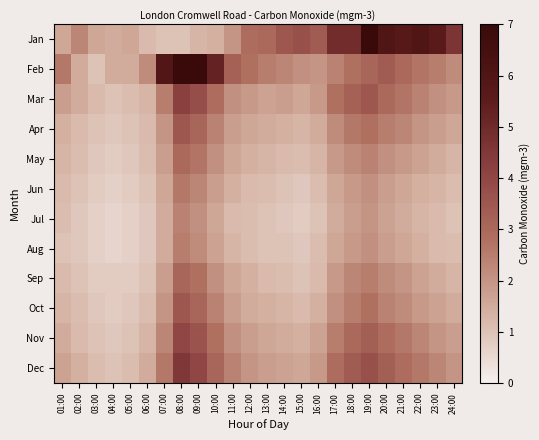

Reading left to right, list all the values displayed in this chart.

Jan: 01:00=1.6	02:00=2.3	03:00=1.6	04:00=1.5	05:00=1.6	06:00=1.2	07:00=1.0	08:00=1.0	09:00=1.3	10:00=1.4	11:00=2.0	12:00=2.9	13:00=3.0	14:00=3.5	15:00=3.7	16:00=3.4	17:00=4.9	18:00=4.9	19:00=7.0	20:00=6.0	21:00=5.7	22:00=6.0	23:00=5.6	24:00=4.6
Feb: 01:00=2.6	02:00=1.5	03:00=1.0	04:00=1.5	05:00=1.5	06:00=2.2	07:00=5.9	08:00=12.1	09:00=11.6	10:00=5.3	11:00=3.2	12:00=2.8	13:00=2.5	14:00=2.3	15:00=2.1	16:00=2.0	17:00=2.4	18:00=2.8	19:00=3.1	20:00=3.4	21:00=3.0	22:00=2.7	23:00=2.5	24:00=2.2
Mar: 01:00=1.8	02:00=1.5	03:00=1.2	04:00=1.0	05:00=1.1	06:00=1.3	07:00=2.5	08:00=4.2	09:00=3.8	10:00=2.9	11:00=2.1	12:00=1.9	13:00=1.7	14:00=1.8	15:00=1.6	16:00=1.9	17:00=2.8	18:00=3.2	19:00=3.5	20:00=3.0	21:00=2.7	22:00=2.4	23:00=2.1	24:00=1.9
Apr: 01:00=1.4	02:00=1.2	03:00=1.0	04:00=0.9	05:00=1.0	06:00=1.2	07:00=2.0	08:00=3.5	09:00=3.1	10:00=2.4	11:00=1.8	12:00=1.6	13:00=1.5	14:00=1.4	15:00=1.3	16:00=1.5	17:00=2.2	18:00=2.6	19:00=2.8	20:00=2.5	21:00=2.3	22:00=2.0	23:00=1.8	24:00=1.6
May: 01:00=1.3	02:00=1.1	03:00=0.9	04:00=0.8	05:00=0.9	06:00=1.1	07:00=1.8	08:00=3.0	09:00=2.7	10:00=2.1	11:00=1.6	12:00=1.4	13:00=1.3	14:00=1.2	15:00=1.1	16:00=1.3	17:00=1.9	18:00=2.2	19:00=2.4	20:00=2.1	21:00=1.9	22:00=1.7	23:00=1.5	24:00=1.3
Jun: 01:00=1.2	02:00=1.0	03:00=0.8	04:00=0.7	05:00=0.8	06:00=1.0	07:00=1.6	08:00=2.6	09:00=2.3	10:00=1.8	11:00=1.4	12:00=1.2	13:00=1.1	14:00=1.0	15:00=0.9	16:00=1.1	17:00=1.6	18:00=1.9	19:00=2.1	20:00=1.8	21:00=1.6	22:00=1.4	23:00=1.3	24:00=1.1
Jul: 01:00=1.1	02:00=0.9	03:00=0.7	04:00=0.6	05:00=0.7	06:00=0.9	07:00=1.5	08:00=2.4	09:00=2.1	10:00=1.6	11:00=1.2	12:00=1.1	13:00=1.0	14:00=0.9	15:00=0.8	16:00=1.0	17:00=1.5	18:00=1.8	19:00=2.0	20:00=1.7	21:00=1.5	22:00=1.3	23:00=1.2	24:00=1.0
Aug: 01:00=1.0	02:00=0.9	03:00=0.7	04:00=0.6	05:00=0.7	06:00=0.9	07:00=1.5	08:00=2.5	09:00=2.2	10:00=1.7	11:00=1.3	12:00=1.1	13:00=1.0	14:00=1.0	15:00=0.9	16:00=1.1	17:00=1.6	18:00=1.9	19:00=2.1	20:00=1.8	21:00=1.6	22:00=1.4	23:00=1.2	24:00=1.1
Sep: 01:00=1.2	02:00=1.0	03:00=0.8	04:00=0.8	05:00=0.8	06:00=1.0	07:00=1.8	08:00=3.1	09:00=2.8	10:00=2.1	11:00=1.6	12:00=1.4	13:00=1.2	14:00=1.1	15:00=1.0	16:00=1.2	17:00=1.9	18:00=2.3	19:00=2.5	20:00=2.2	21:00=2.0	22:00=1.7	23:00=1.5	24:00=1.3
Oct: 01:00=1.3	02:00=1.1	03:00=0.9	04:00=0.8	05:00=0.9	06:00=1.1	07:00=2.0	08:00=3.5	09:00=3.1	10:00=2.4	11:00=1.8	12:00=1.5	13:00=1.4	14:00=1.3	15:00=1.2	16:00=1.4	17:00=2.1	18:00=2.5	19:00=2.8	20:00=2.4	21:00=2.2	22:00=1.9	23:00=1.7	24:00=1.5
Nov: 01:00=1.5	02:00=1.2	03:00=1.0	04:00=0.9	05:00=1.0	06:00=1.3	07:00=2.3	08:00=4.0	09:00=3.6	10:00=2.8	11:00=2.1	12:00=1.8	13:00=1.6	14:00=1.5	15:00=1.4	16:00=1.7	17:00=2.5	18:00=3.0	19:00=3.3	20:00=2.9	21:00=2.6	22:00=2.3	23:00=2.0	24:00=1.8
Dec: 01:00=1.7	02:00=1.4	03:00=1.1	04:00=1.0	05:00=1.1	06:00=1.5	07:00=2.6	08:00=4.5	09:00=4.0	10:00=3.1	11:00=2.4	12:00=2.0	13:00=1.8	14:00=1.7	15:00=1.6	16:00=1.9	17:00=2.9	18:00=3.4	19:00=3.7	20:00=3.3	21:00=2.9	22:00=2.6	23:00=2.3	24:00=2.0